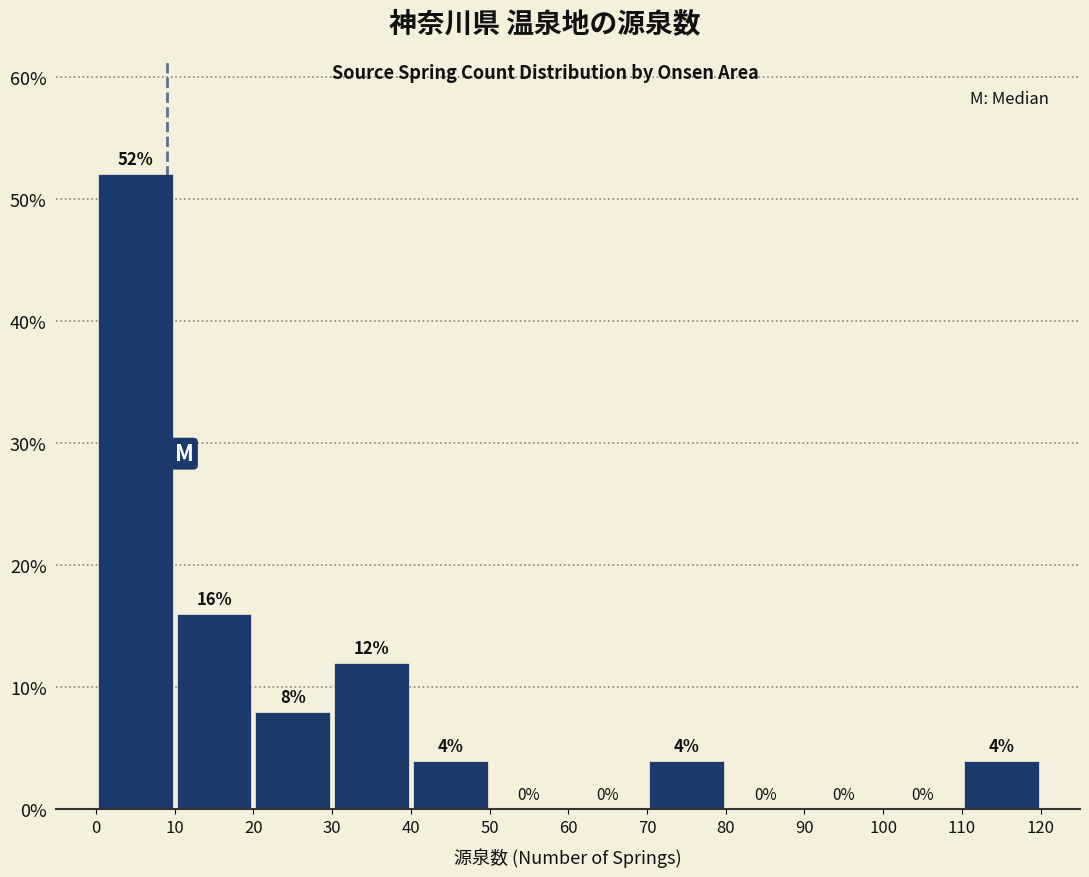

How tall is the bar that spans 70 to 80 on the x-axis?

4